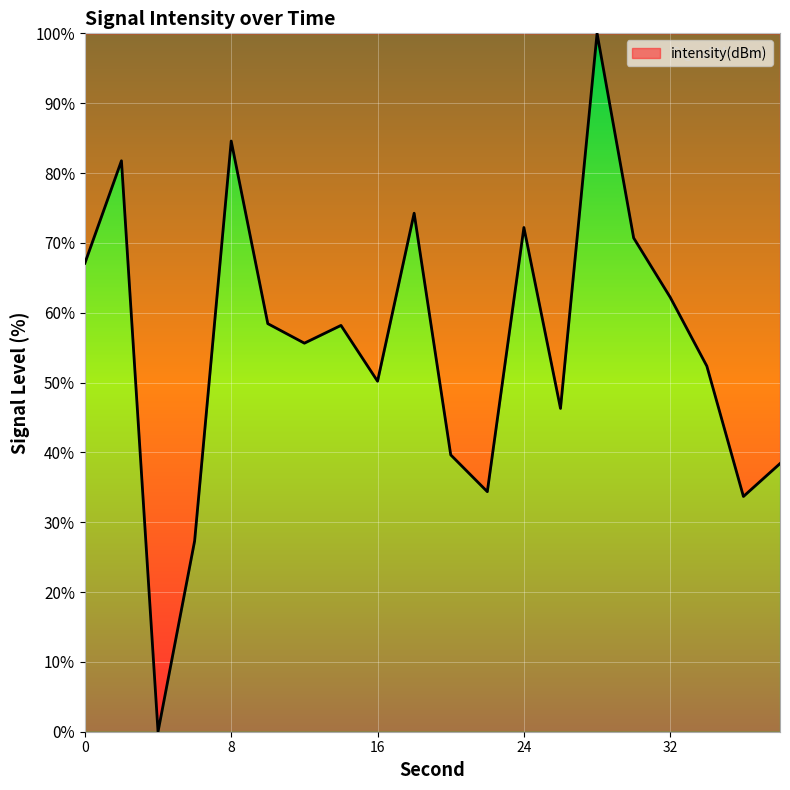

What is the value of the 13th point from the left?

72.2